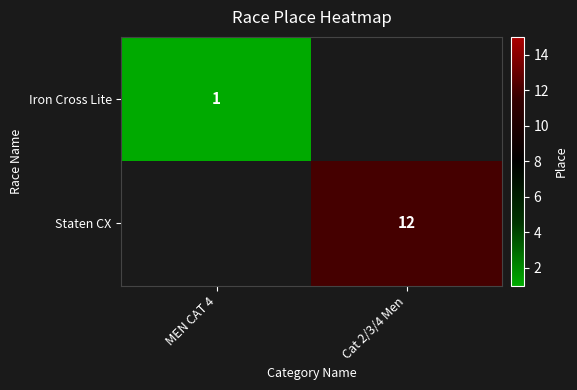

True or false: Staten CX has a value of 12 at Cat 2/3/4 Men.

True